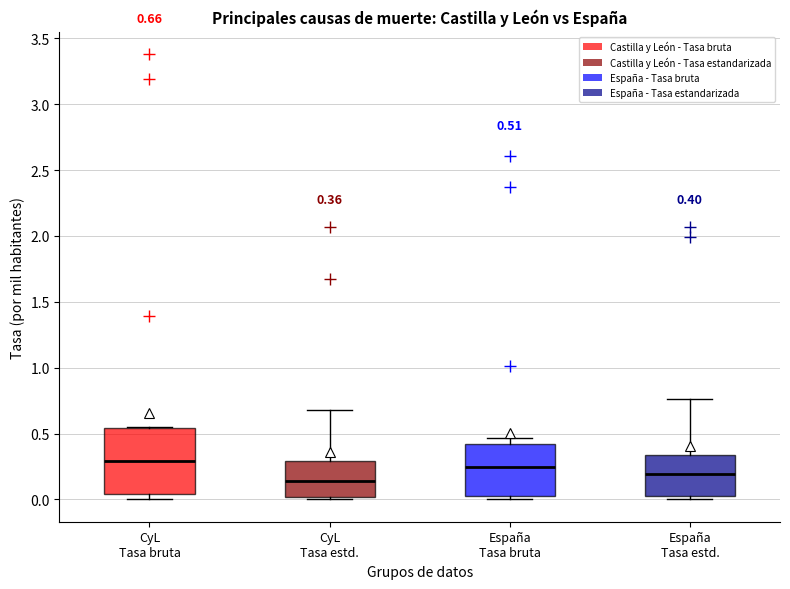

Comparing the boxes themselves (not the whiskers), which one is the tallest?

CyL Tasa bruta